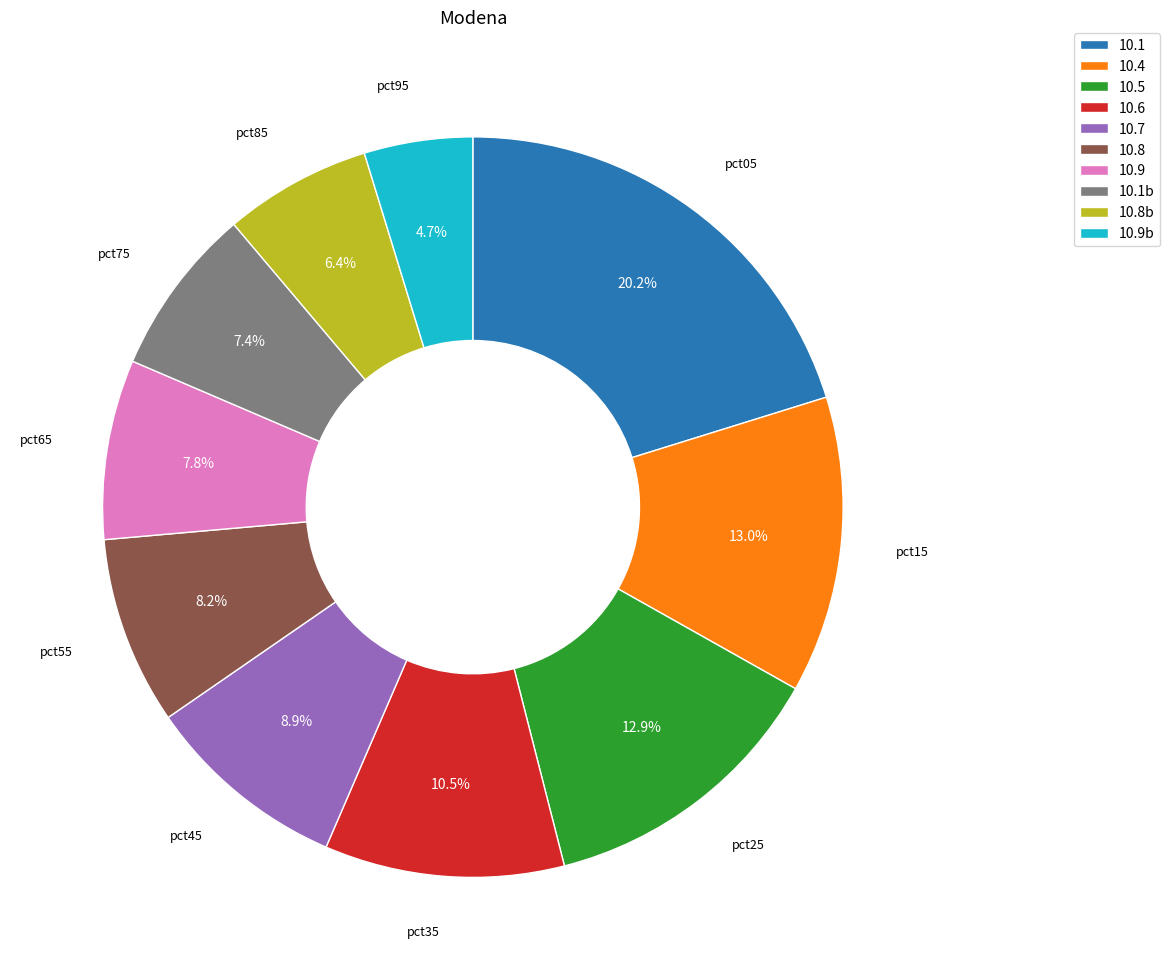

What is the smallest slice in the pie chart?

10.9b